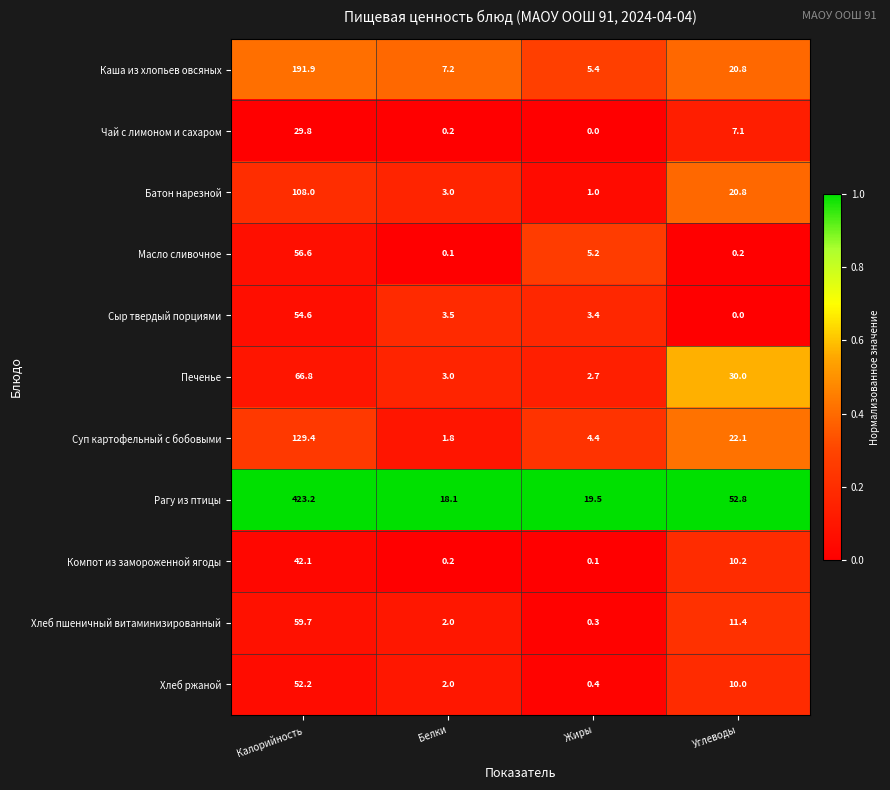

At which label is Масло сливочное closest to 28?

Жиры